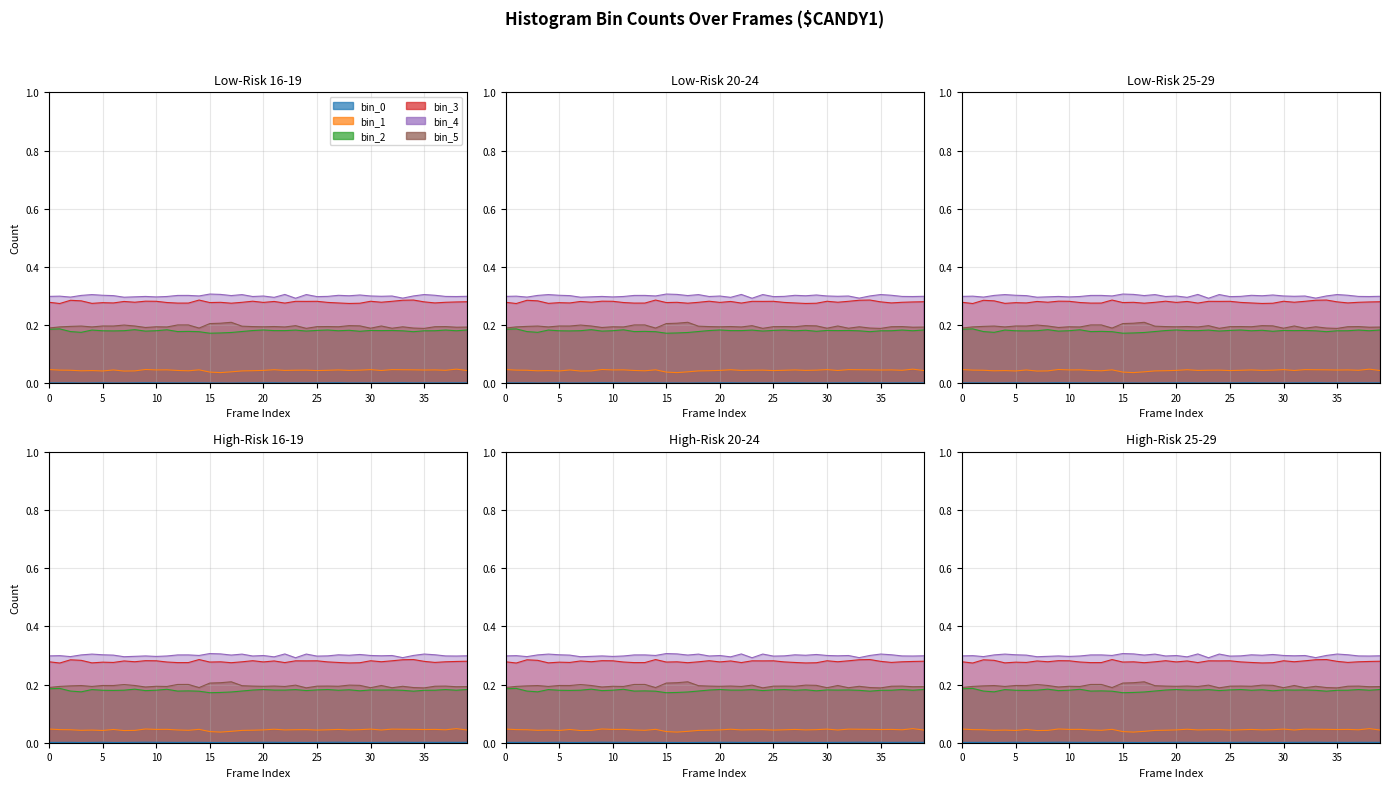

The value of bin_3 at 9 is 0.3. True or false?

True